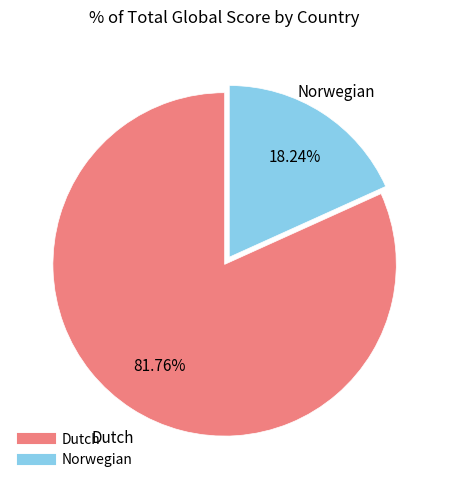

Does Norwegian account for over 50% of the chart?

No